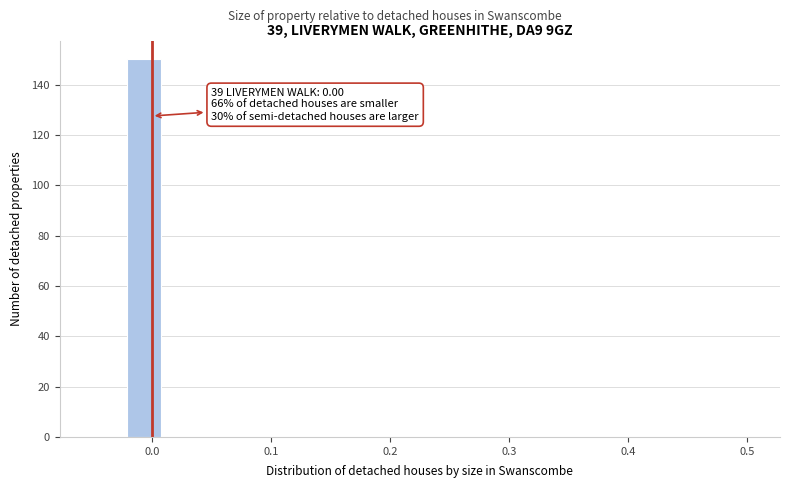

Read against the x-axis, roughly where is the centre of the tallest bar?

-0.01